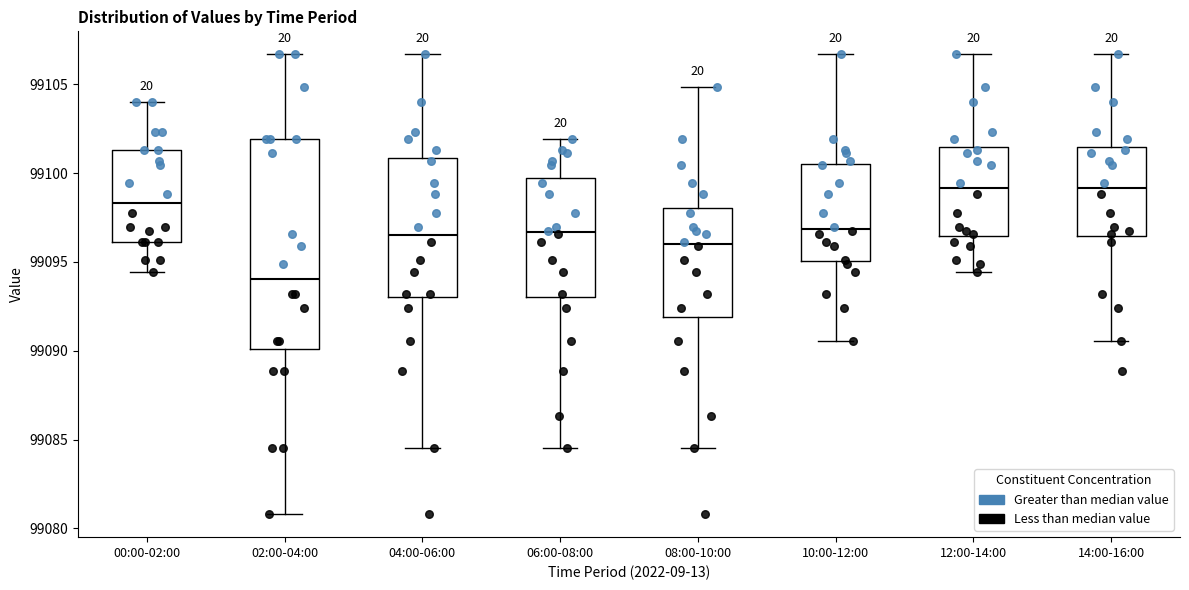

Comparing the boxes themselves (not the whiskers), which one is the tallest?

02:00-04:00